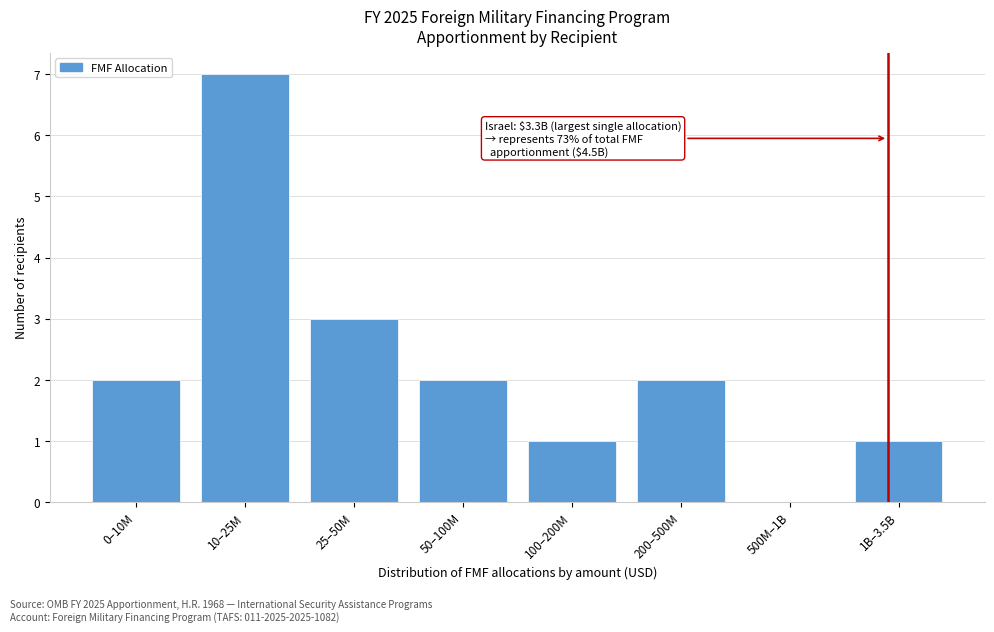

Which has a higher value, 500M–1B or 25–50M?

25–50M